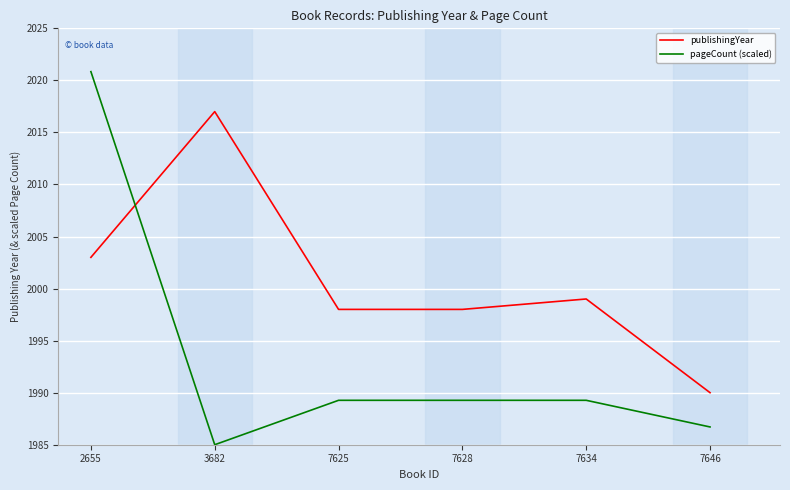

The pageCount (scaled) series shows 2754.8 at 7646. True or false?

False